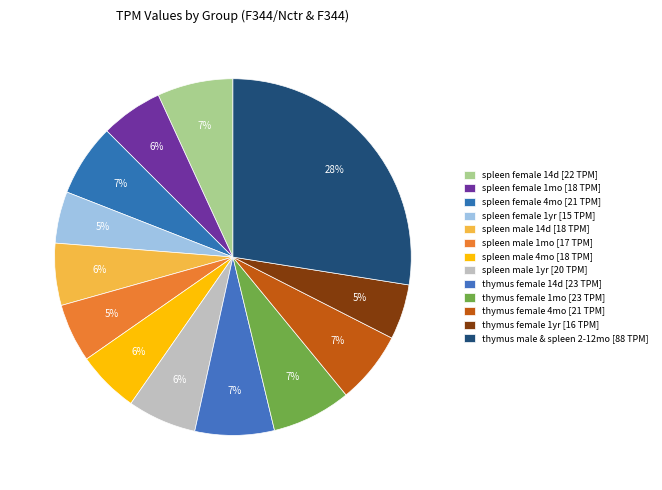

How many segments does this pie chart have?

13